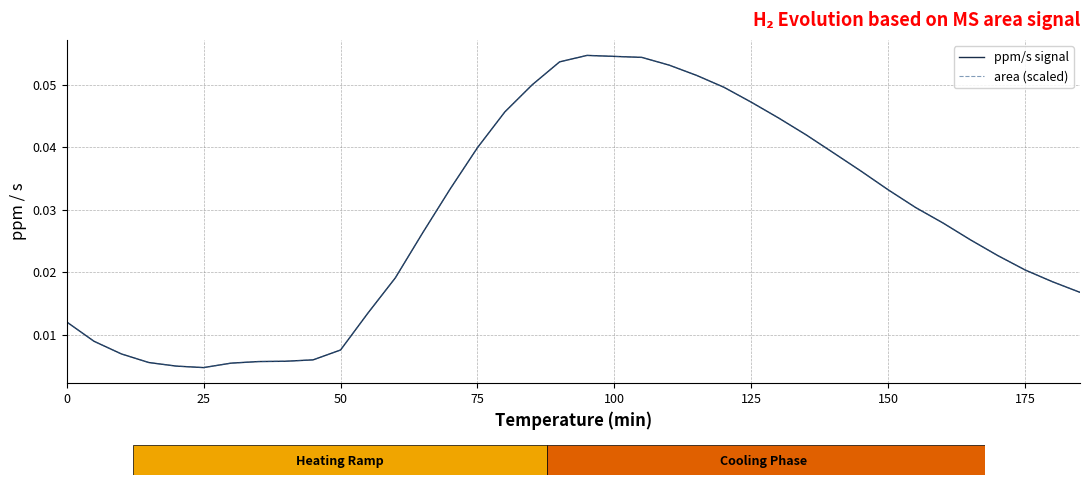

How many intersections are there between area (scaled) and ppm/s signal?

2